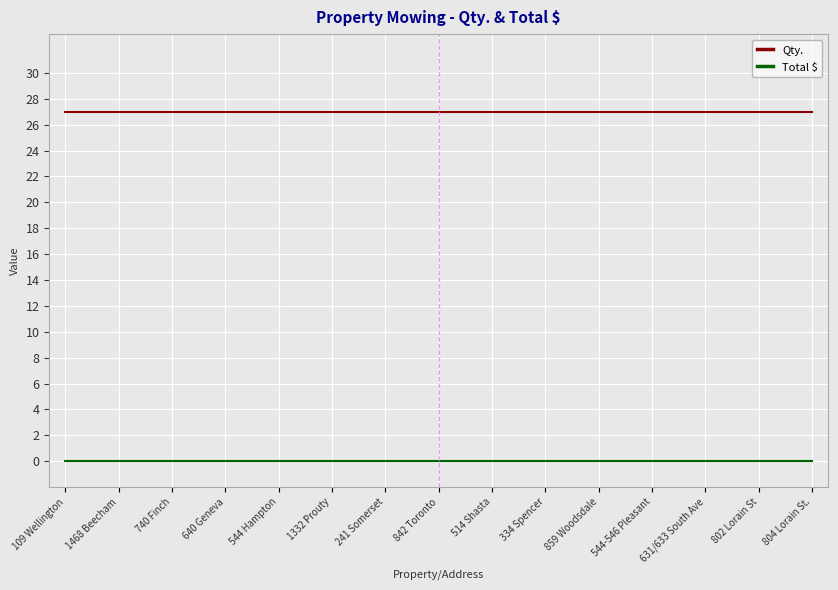

True or false: Qty. and Total $ cross at least once.

False